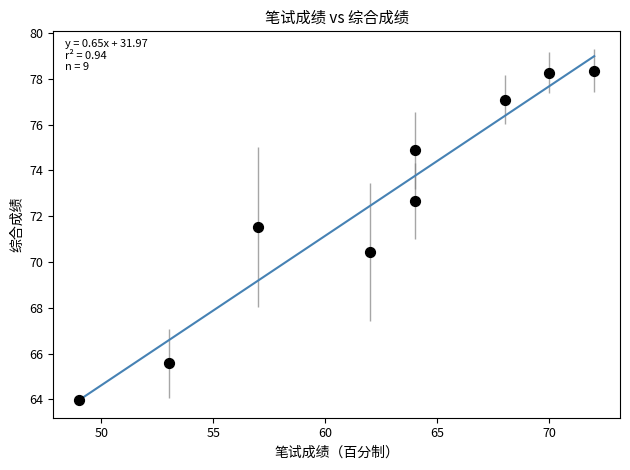

What is the average Y value?

72.5